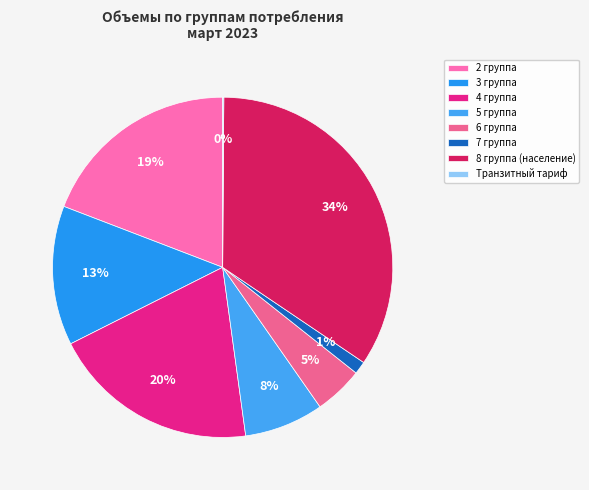

Combined, do 4 группа and 6 группа account for over 50%?

No